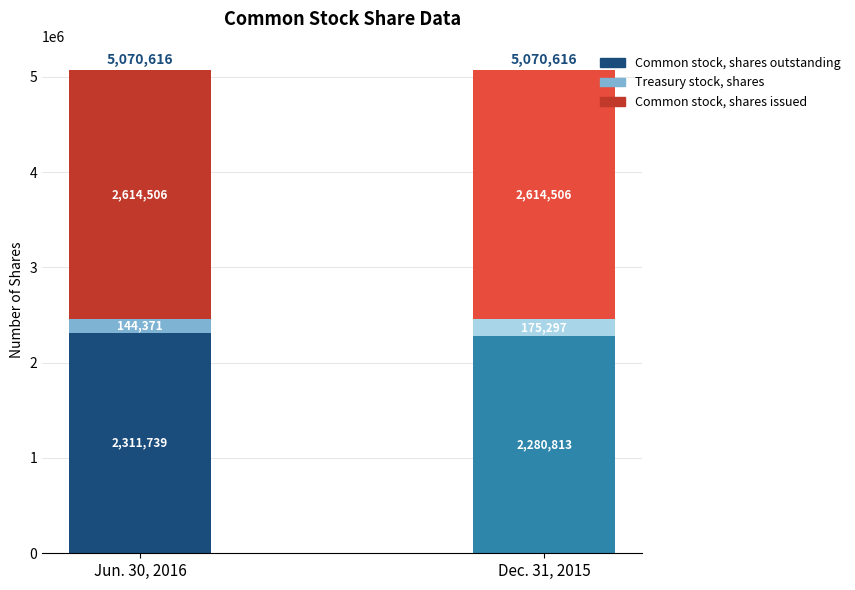

What is the sum of the Jun. 30, 2016 values at Common stock, shares issued and Common stock, shares outstanding?

4926245